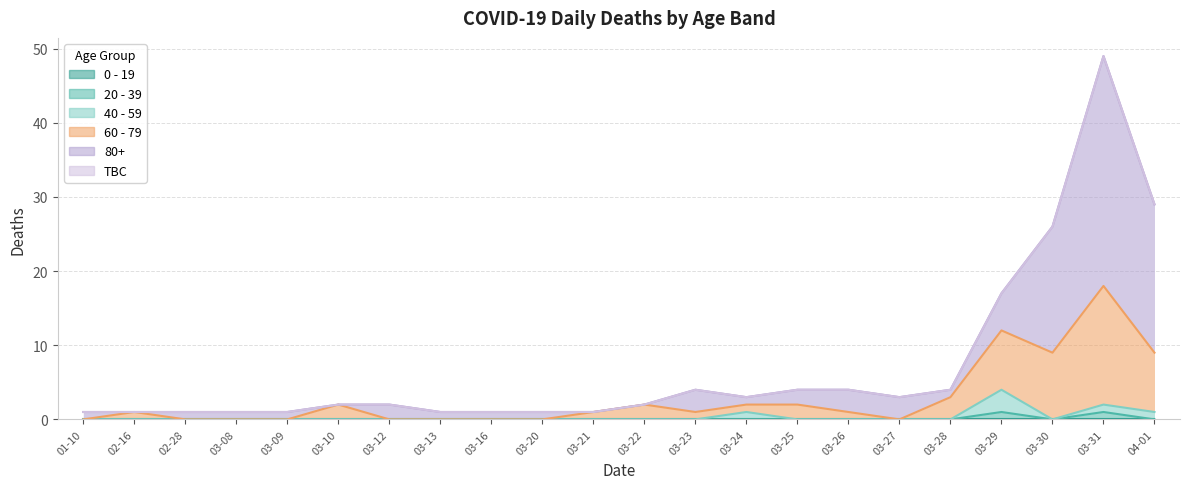

Reading left to right, what are all the values shown in this chart?

20 - 39: 0	0	0	0	0	0	0	0	0	0	0	0	0	0	0	0	0	0	1	0	1	0
40 - 59: 0	0	0	0	0	0	0	0	0	0	0	0	0	1	0	0	0	0	4	0	2	1
60 - 79: 0	1	0	0	0	2	0	0	0	0	1	2	1	2	2	1	0	3	12	9	18	9
80+: 1	1	1	1	1	2	2	1	1	1	1	2	4	3	4	4	3	4	17	26	49	29